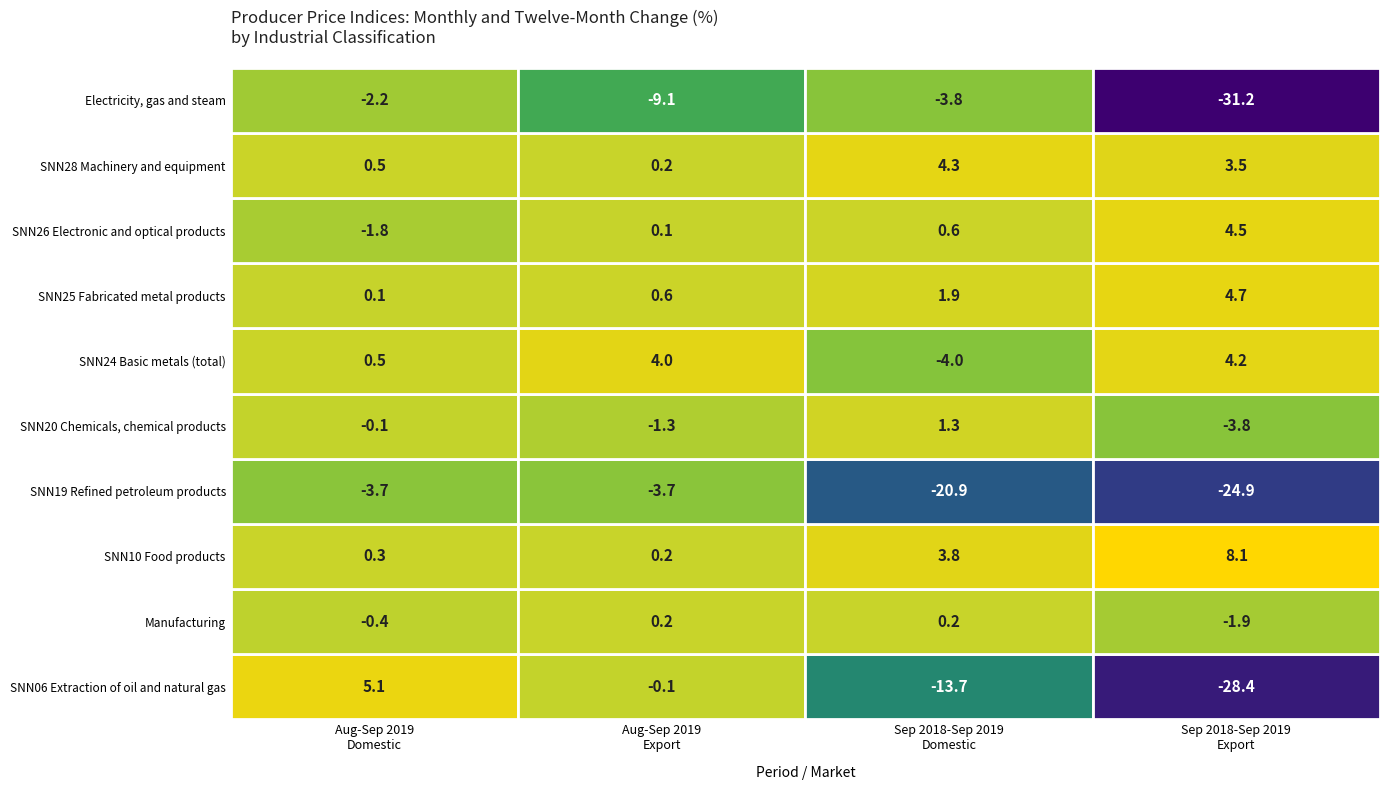

At 0, list the series in order from largest to smallest.

SNN06 Extraction of oil and natural gas, SNN24 Basic metals (total), SNN28 Machinery and equipment, SNN10 Food products, SNN25 Fabricated metal products, SNN20 Chemicals, chemical products, Manufacturing, SNN26 Electronic and optical products, Electricity, gas and steam, SNN19 Refined petroleum products